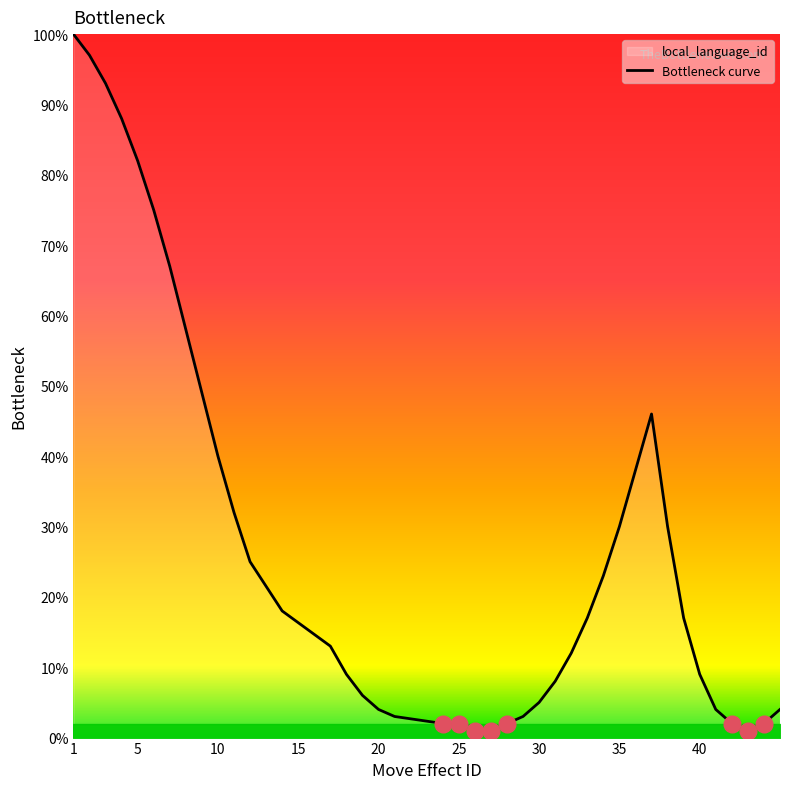

True or false: the data shows 54 at 35.

False